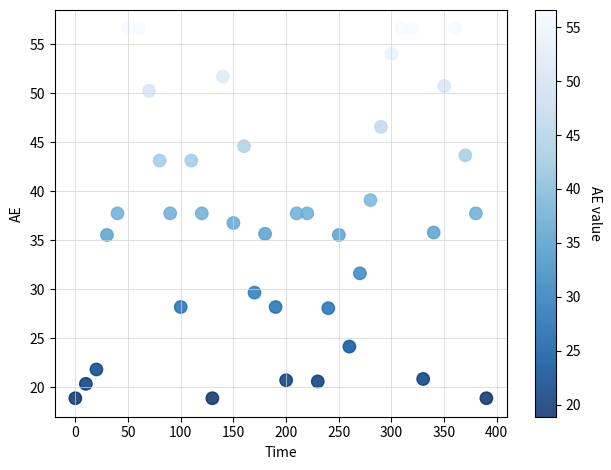

What is the range of Y values (max minus min)?

37.7